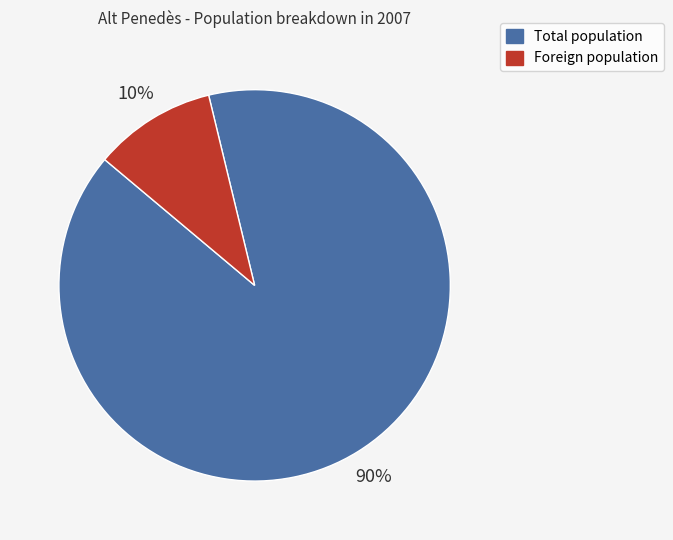

To the nearest percent, what is the difference between the largest and smallest slice percentages?

80%